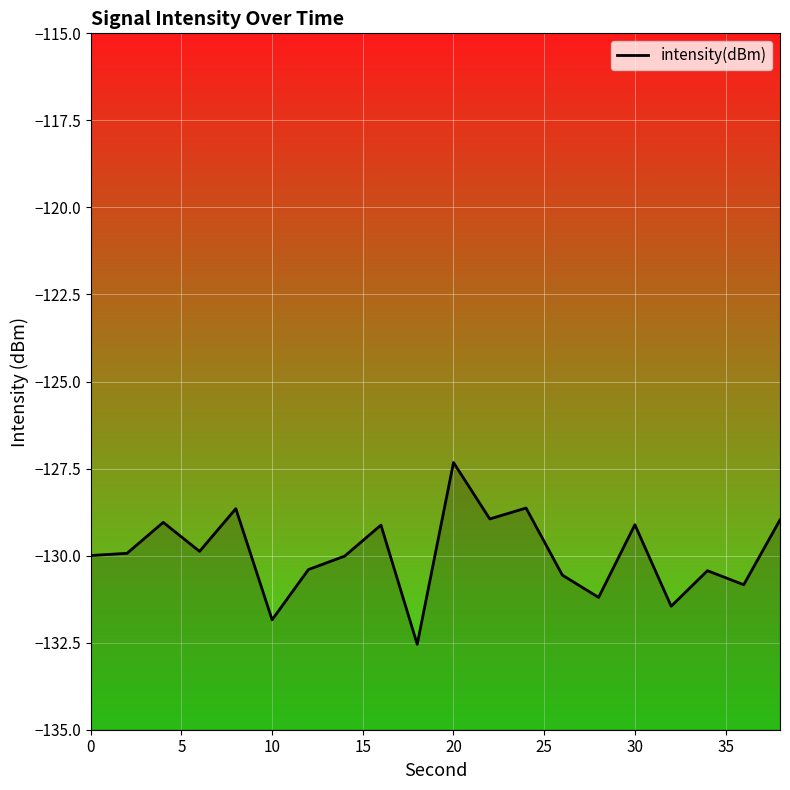

What is the value of the 9th point from the left?

-129.1